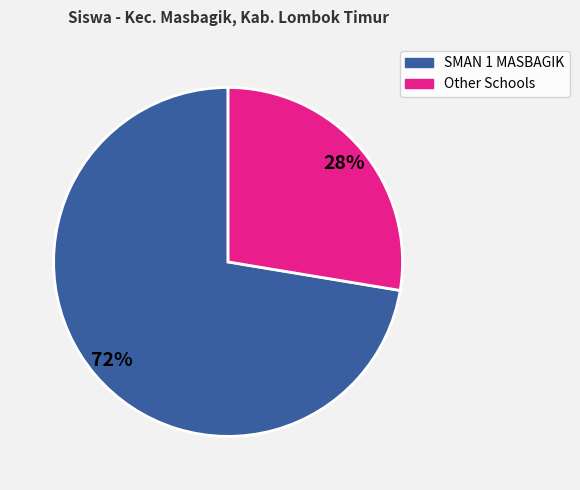

Is there any slice that represents more than half of the pie?

Yes